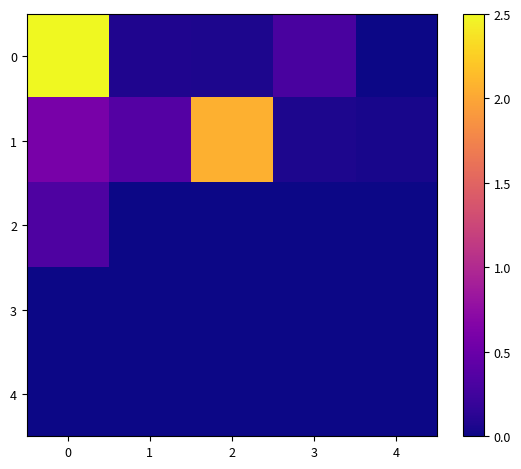

Between 1 and 3, which series saw the biggest shift?

1